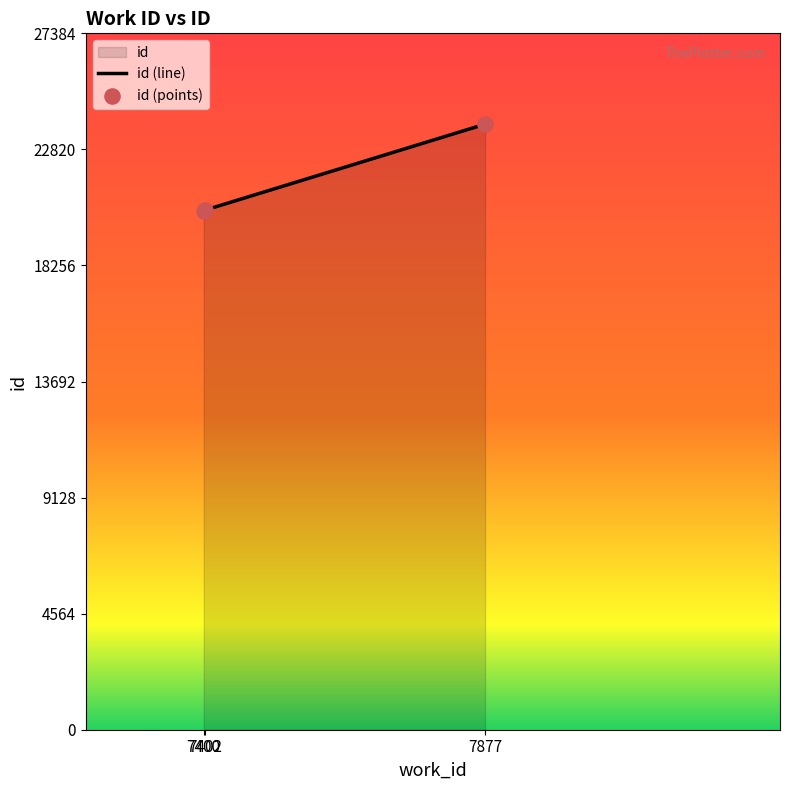

Is the value of id (points) at 7877 greater than the value of id (line) at 7402?

Yes